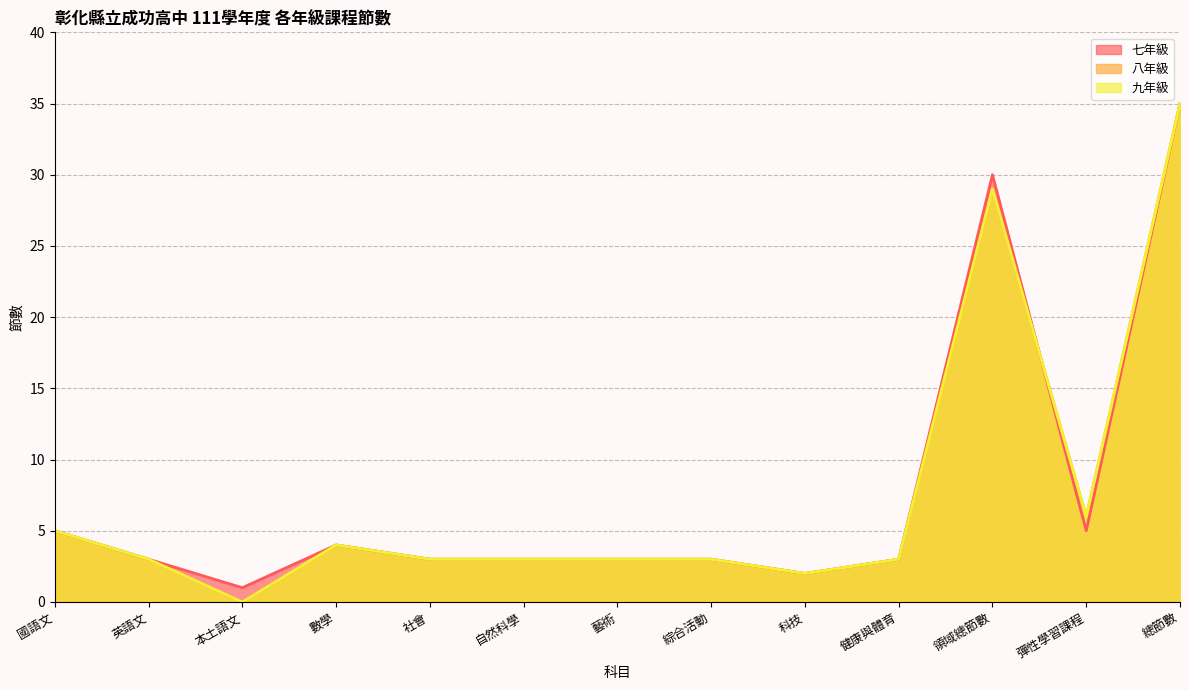

What is the difference between the 七年級 values at 國語文 and 社會?

2